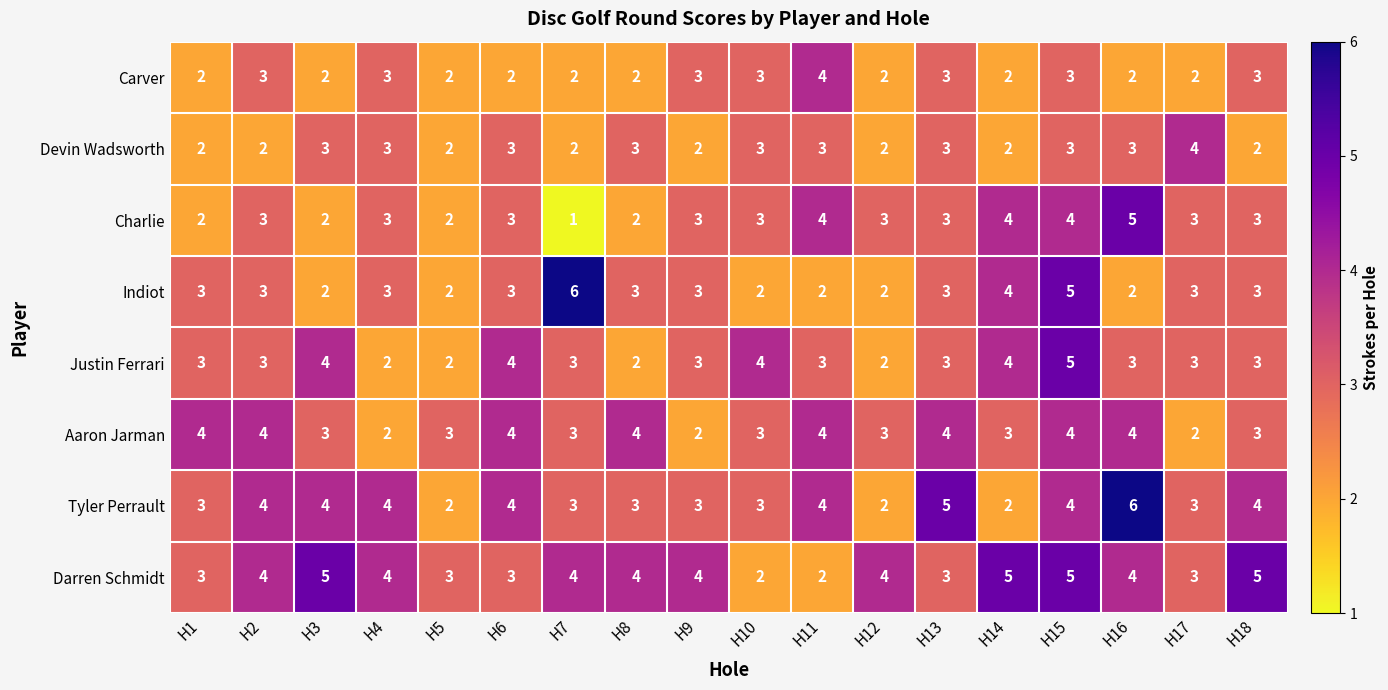

What is the highest value of the Tyler Perrault series?

6